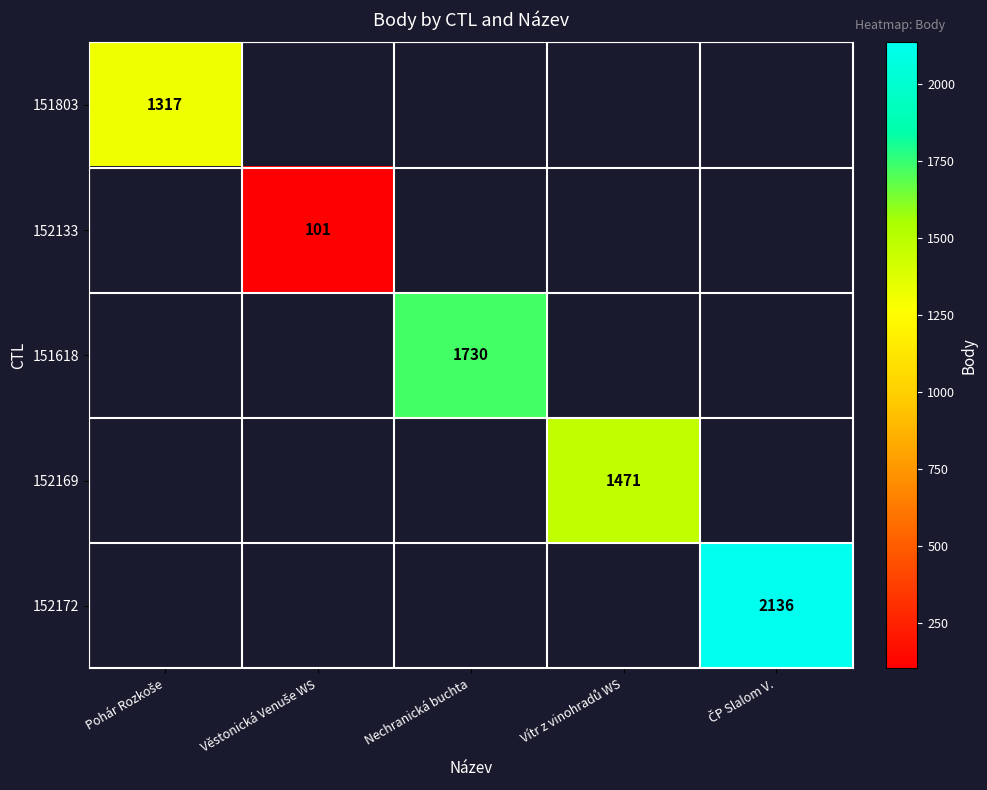

Which category has the highest value across all series?

ČP Slalom V.